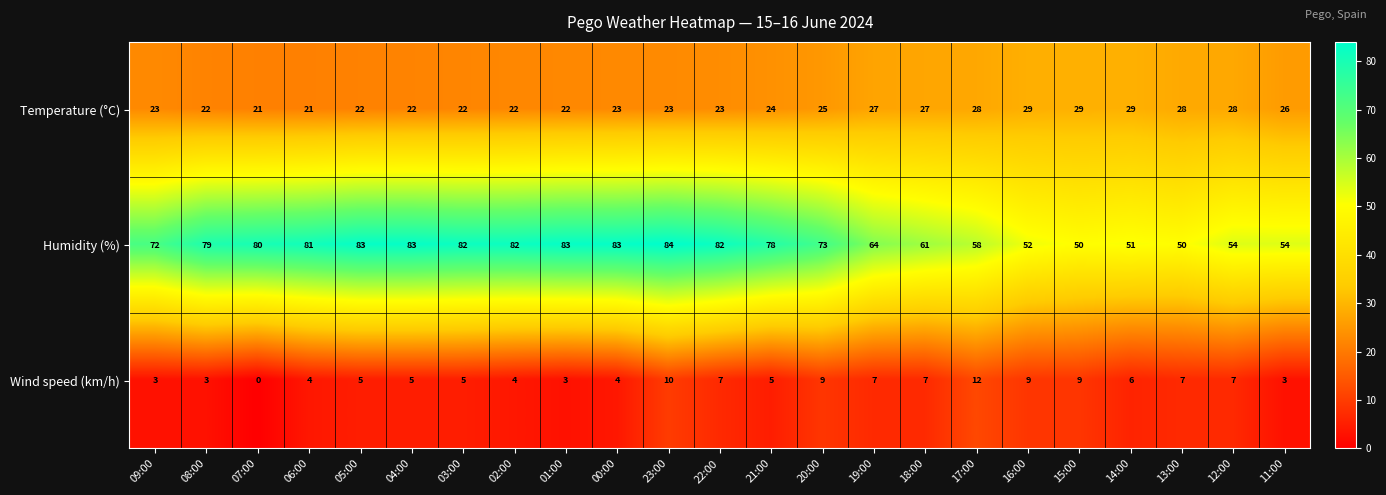

Which label corresponds to the largest value in the chart?

23:00